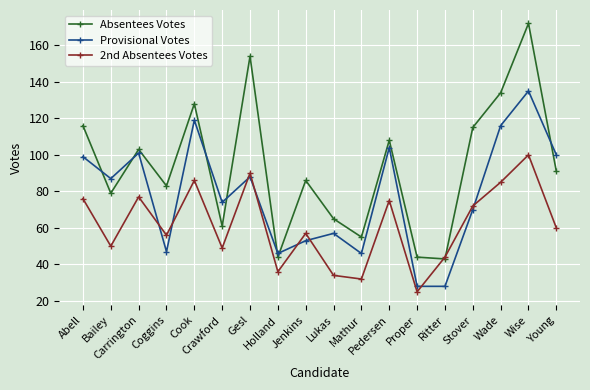

What is the label of the 1st point from the left?

Abell